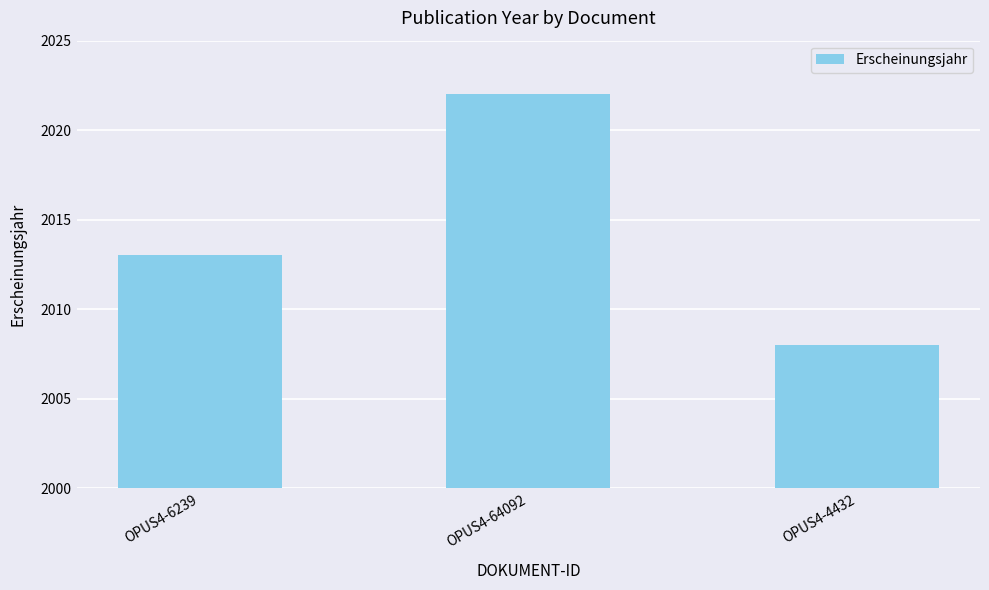

Read the value at OPUS4-4432.

2008